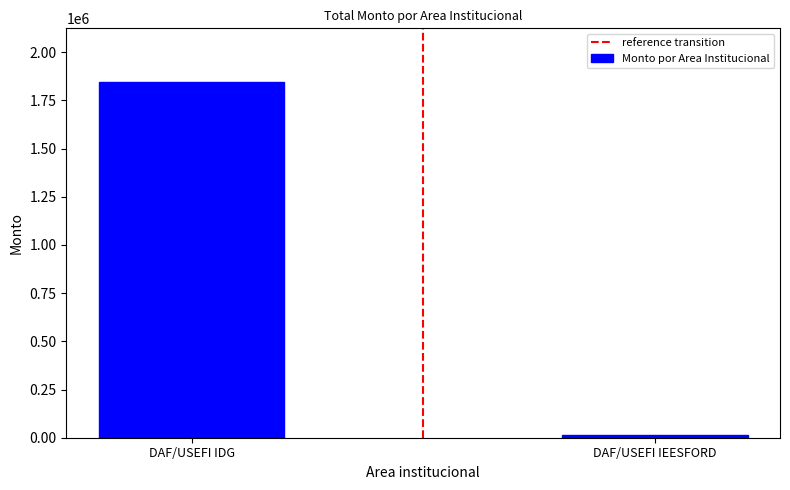

What is the greatest value displayed?

1846835.4